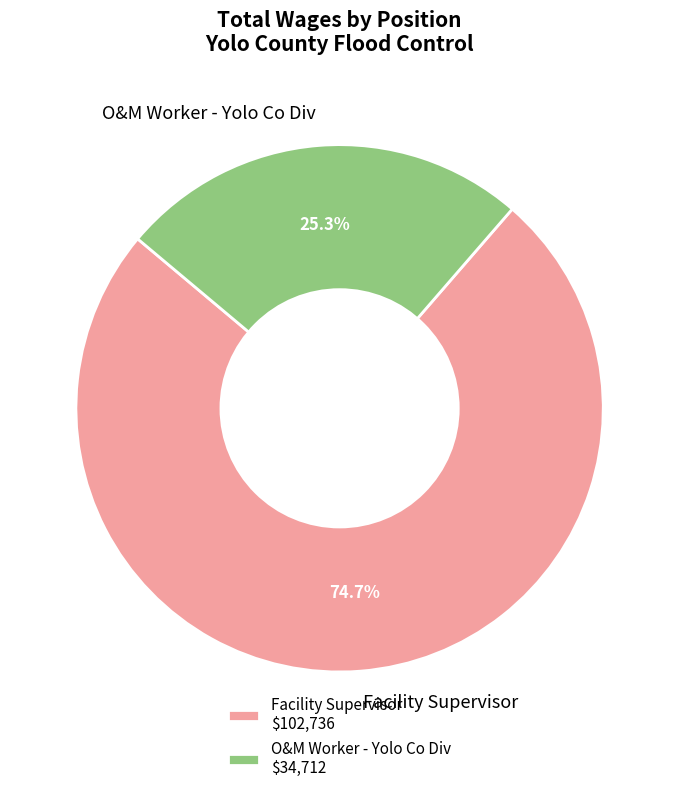

Is it true that Facility Supervisor is 75% of the pie?

True